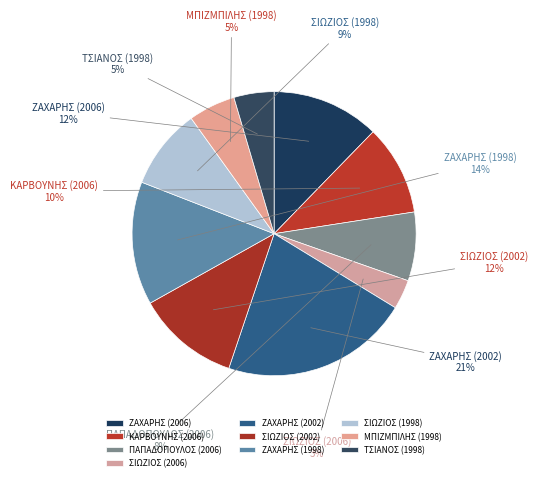

The ΖΑΧΑΡΗΣ (2006) slice represents 12% of the pie. True or false?

True